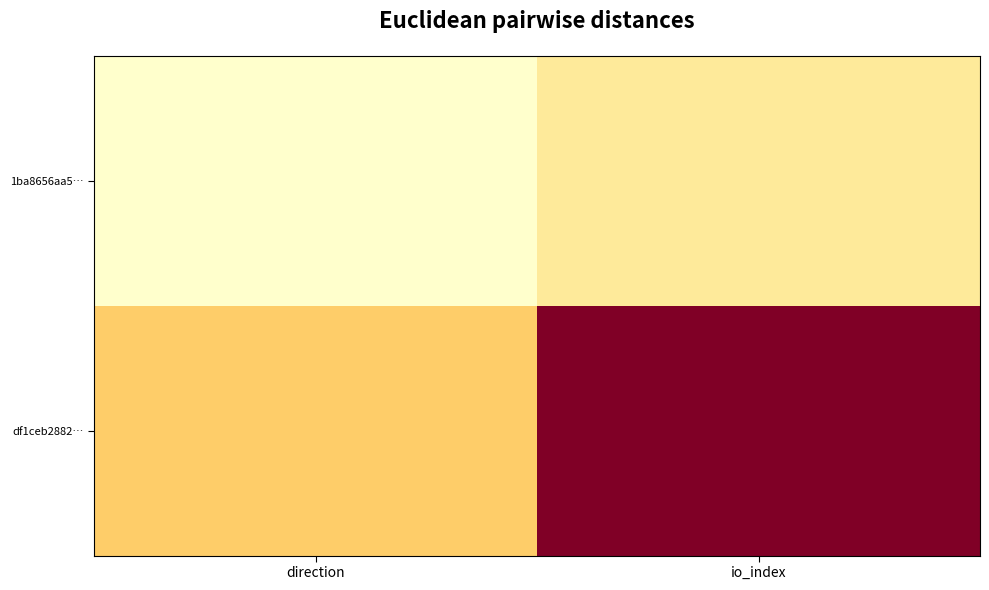

How many data points does each series have?

2